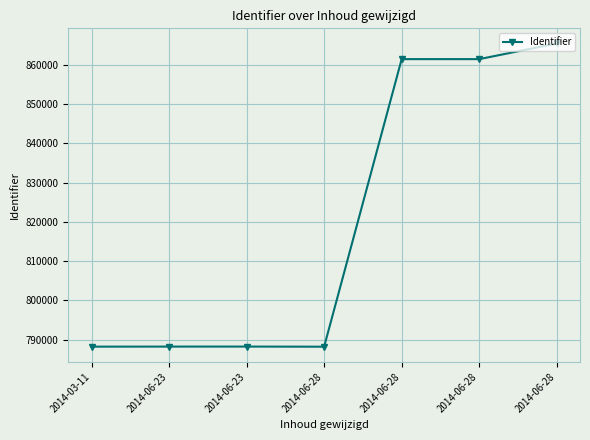

Is it true that the value at 2014-06-23 is 242028?

False